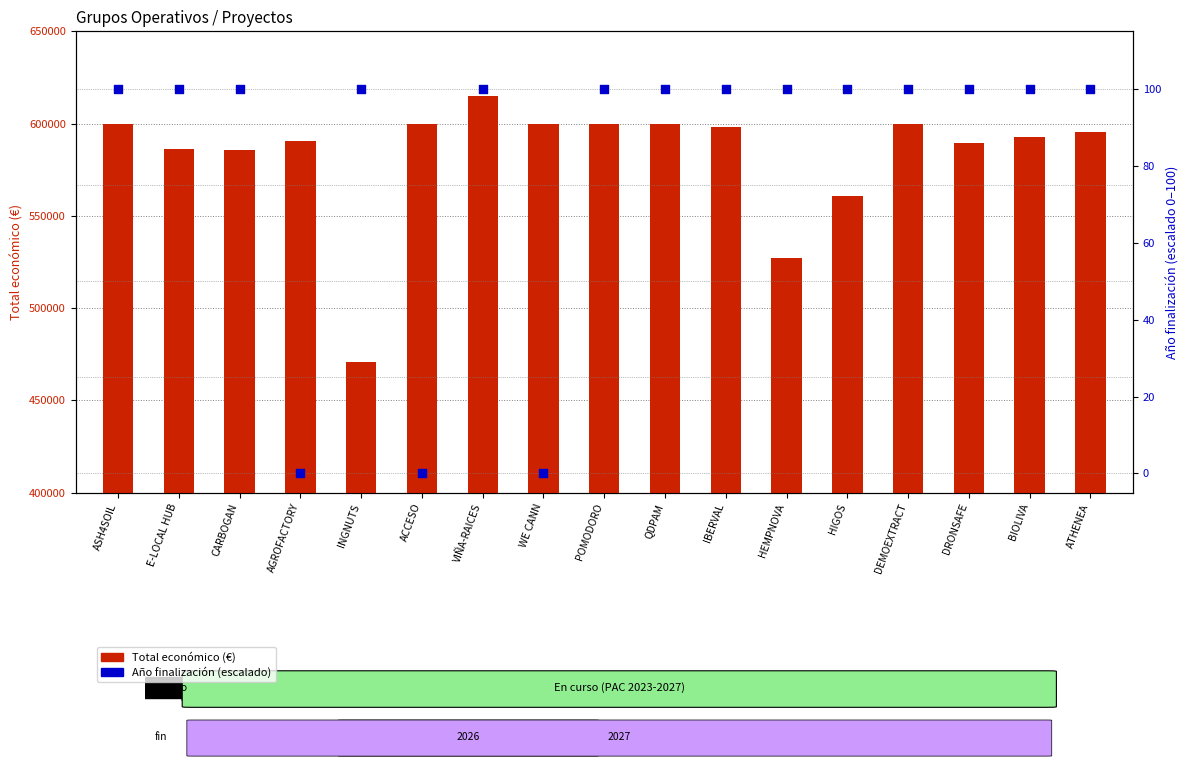

At which category is the sum across all series the highest?

VIÑA-RAICES